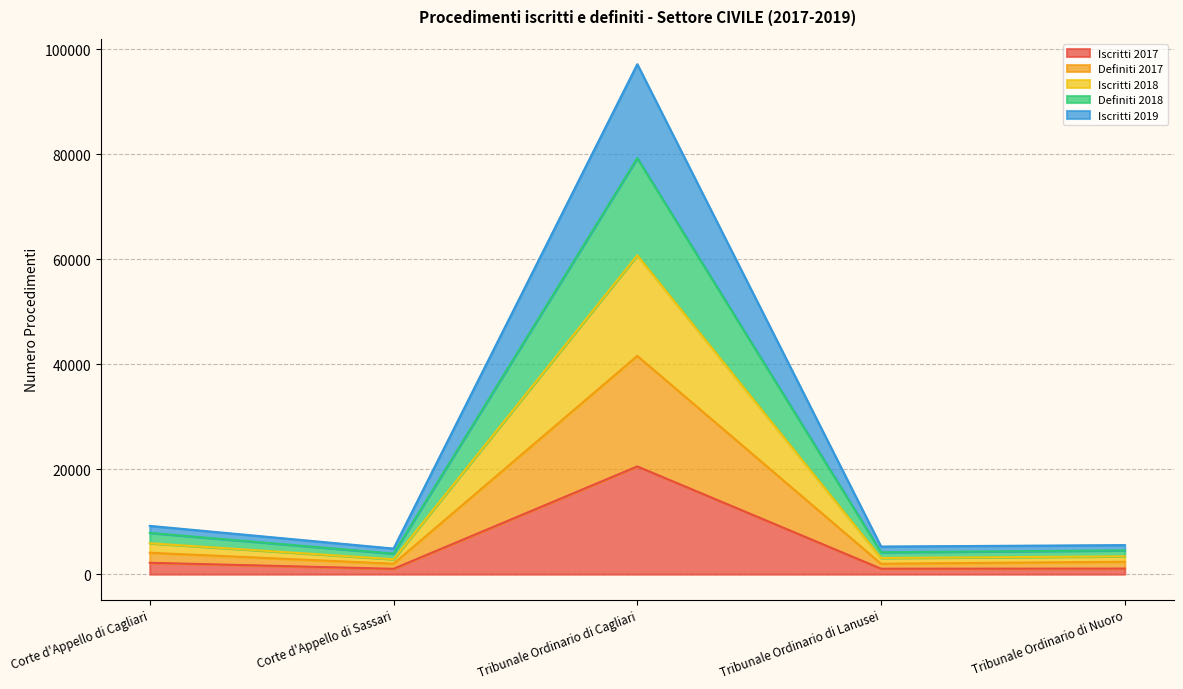

Which category has the highest value in the Iscritti 2017 series?

Tribunale Ordinario di Cagliari